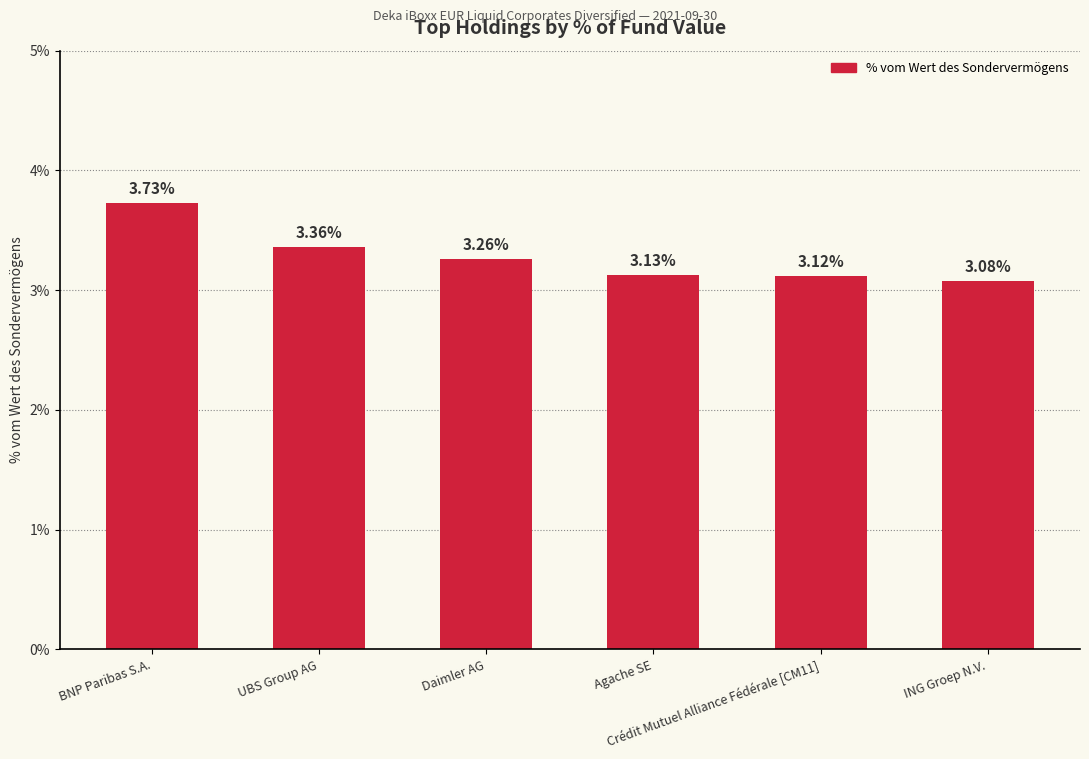

What is the difference between the maximum and second lowest values?

0.6